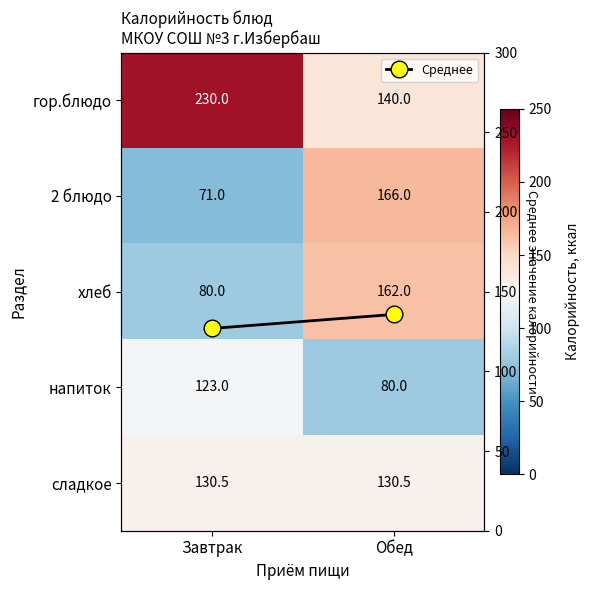

How many data points does each series have?

2